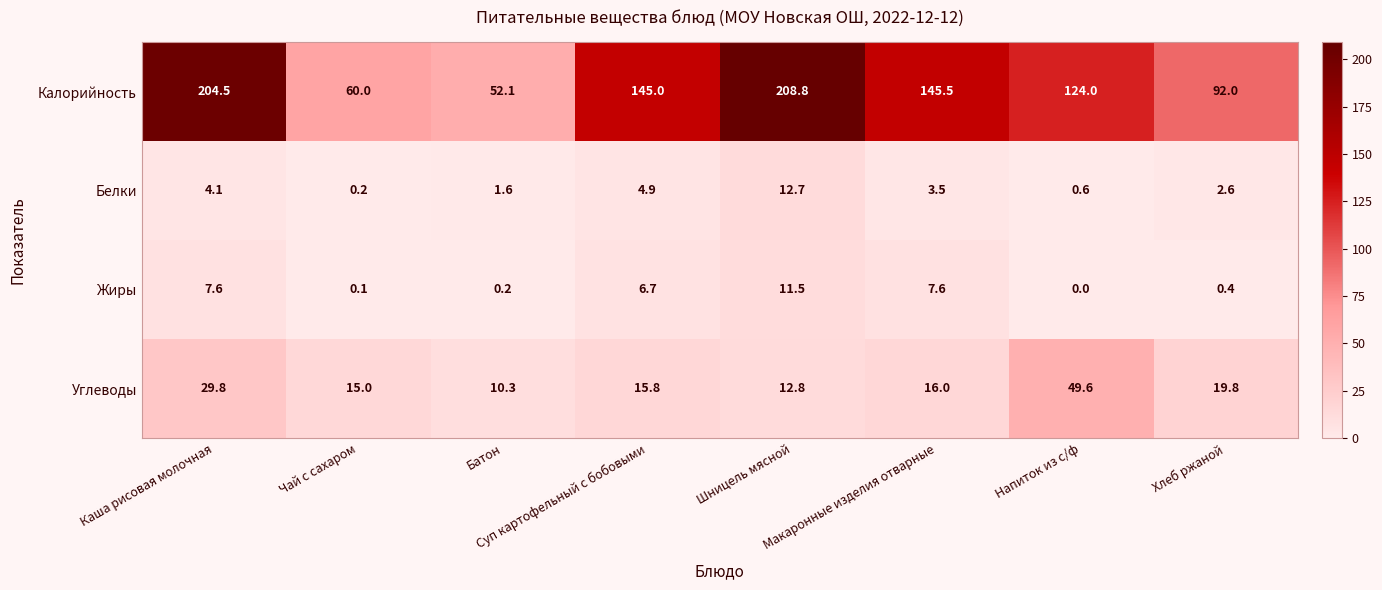

What is the sum of all Белки values?

30.2